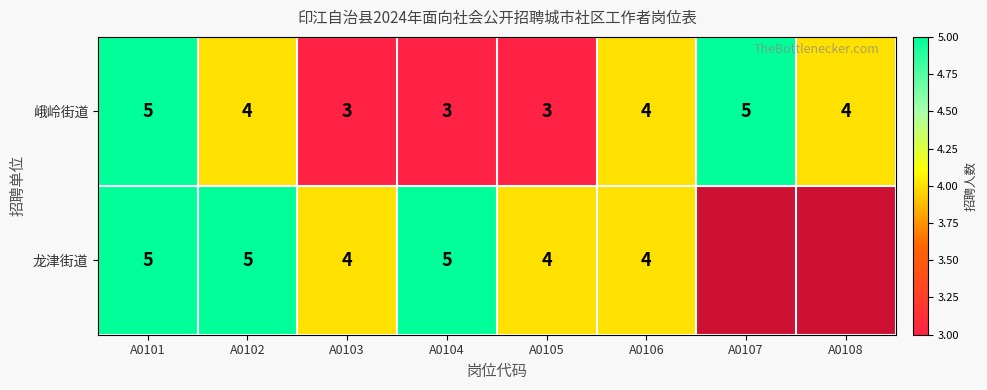

Which series changed the most between A0101 and A0103?

峨岭街道